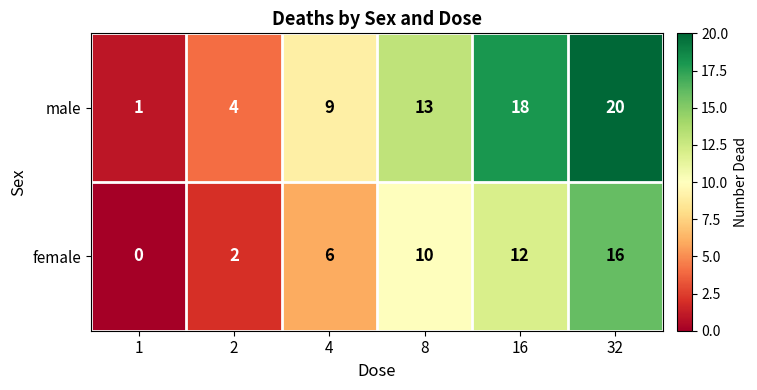

Where is female nearest to the value 8?

4